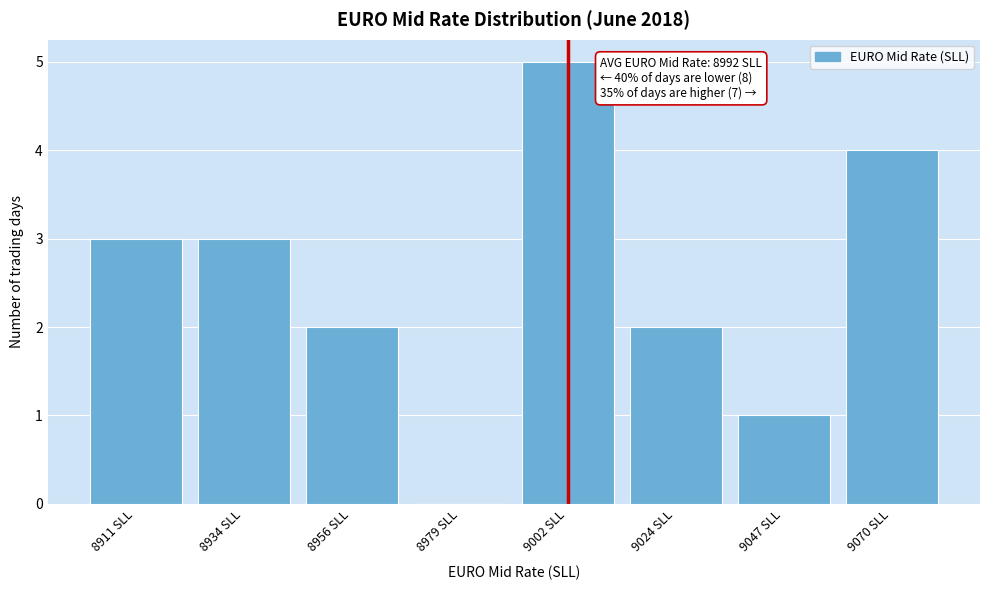

Reading left to right, list all the values displayed in this chart.

8911 SLL=3	8934 SLL=3	8956 SLL=2	8979 SLL=0	9002 SLL=5	9024 SLL=2	9047 SLL=1	9070 SLL=4